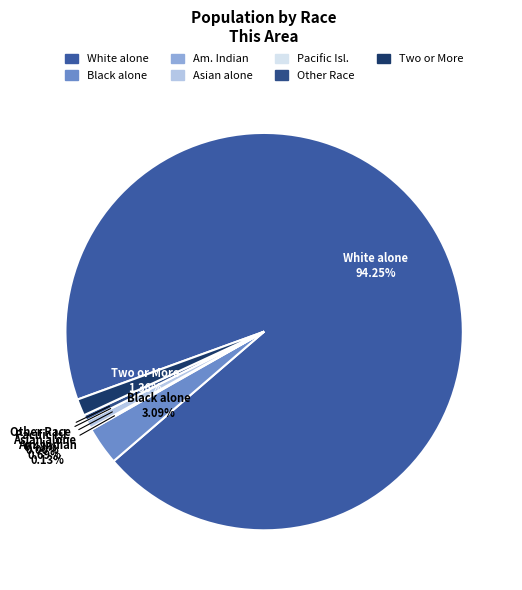

To the nearest percent, what is the average slice percentage?

14%